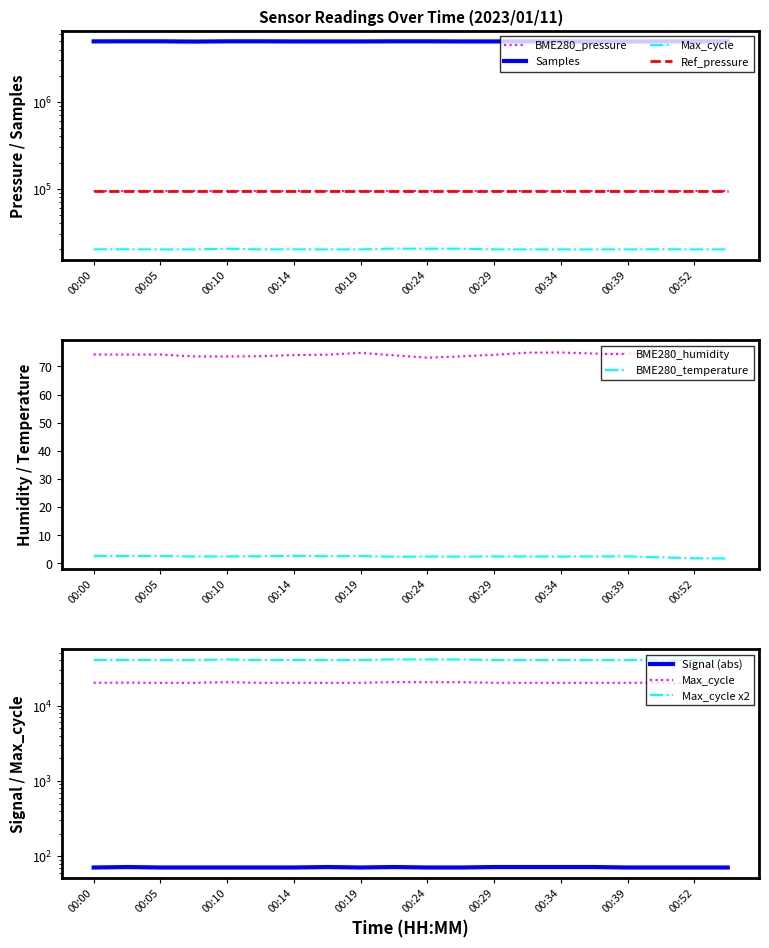

True or false: BME280_humidity has more than 1 points higher than both neighbors.

True